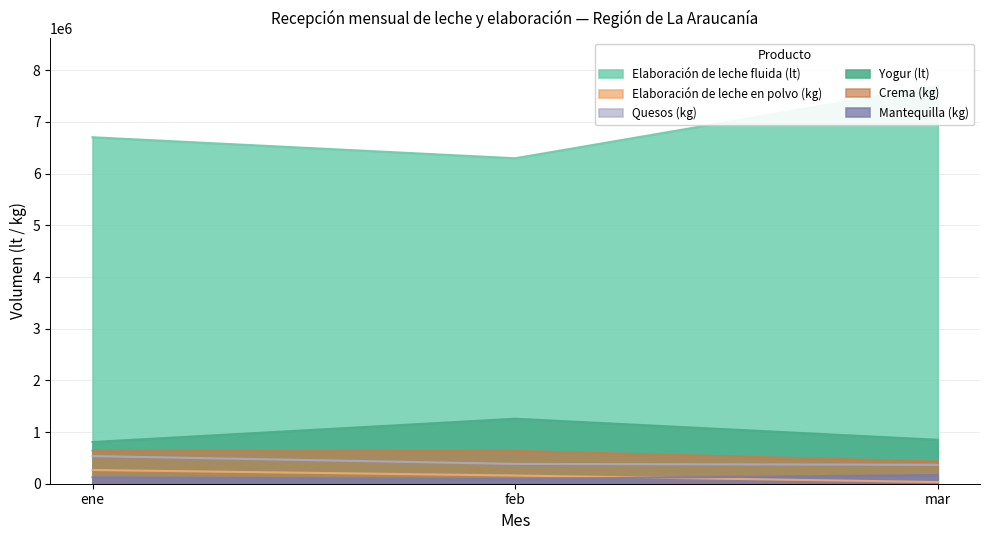

Between ene and mar, which series saw the biggest shift?

Elaboración de leche fluida (lt)